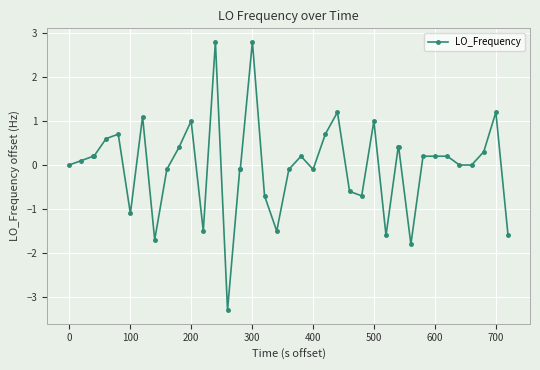

What is the smallest value displayed?

-3.3